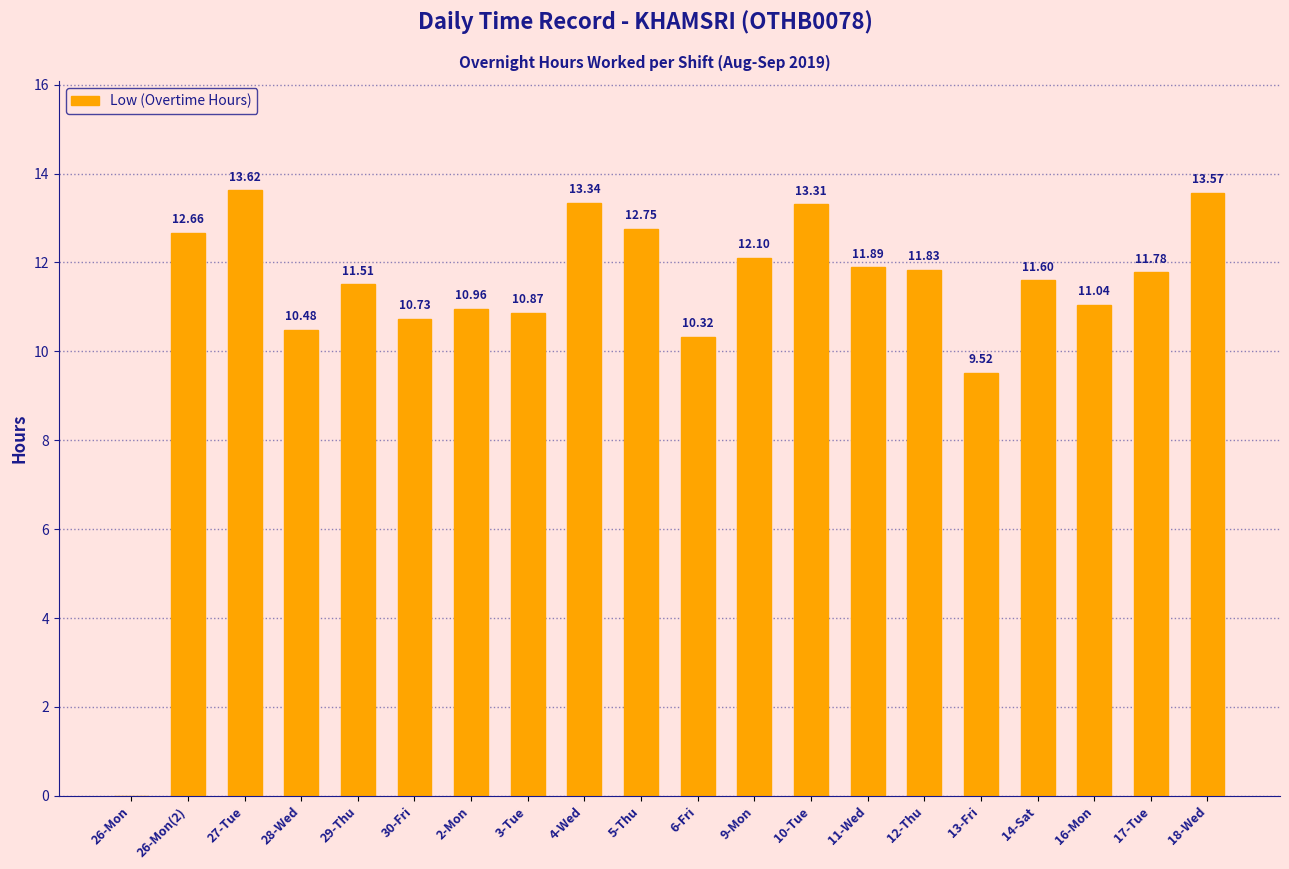

What is the change in value from 26-Mon to 13-Fri?

+9.5